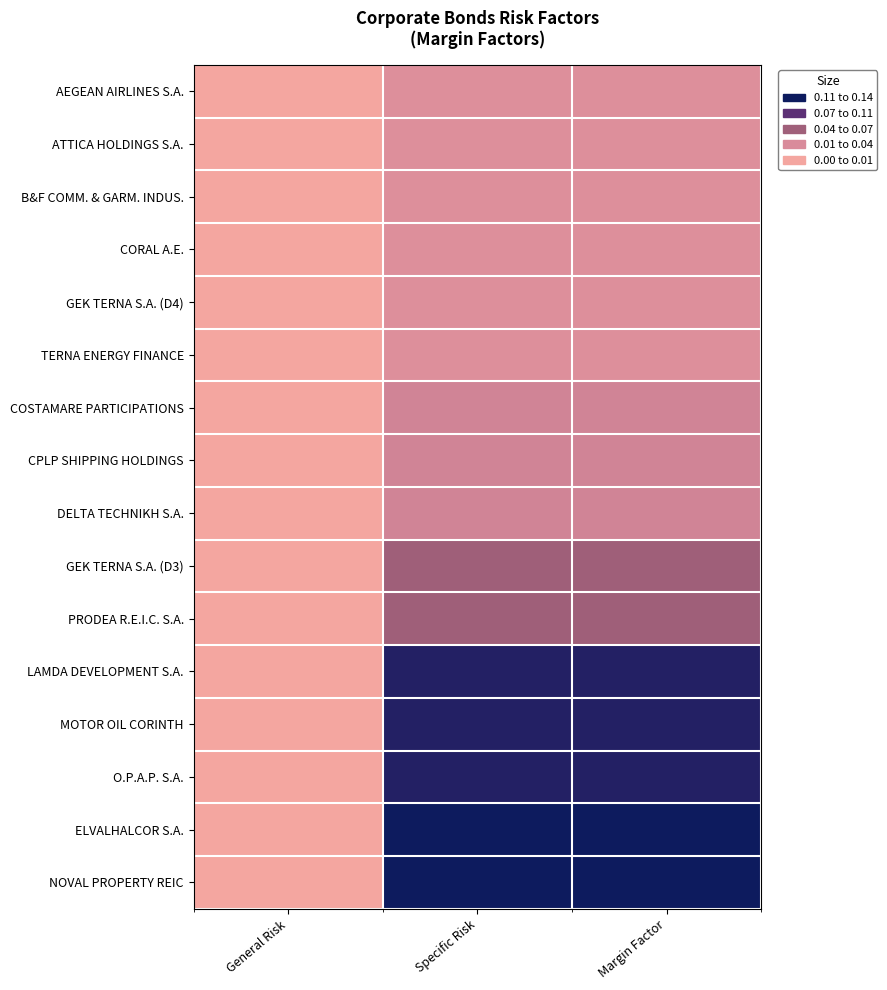

How many series are shown in this chart?

16